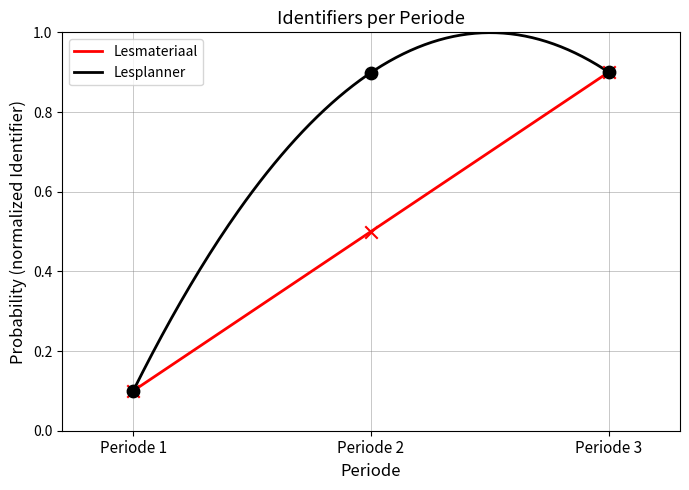

At which category is the sum across all series the highest?

Periode 3